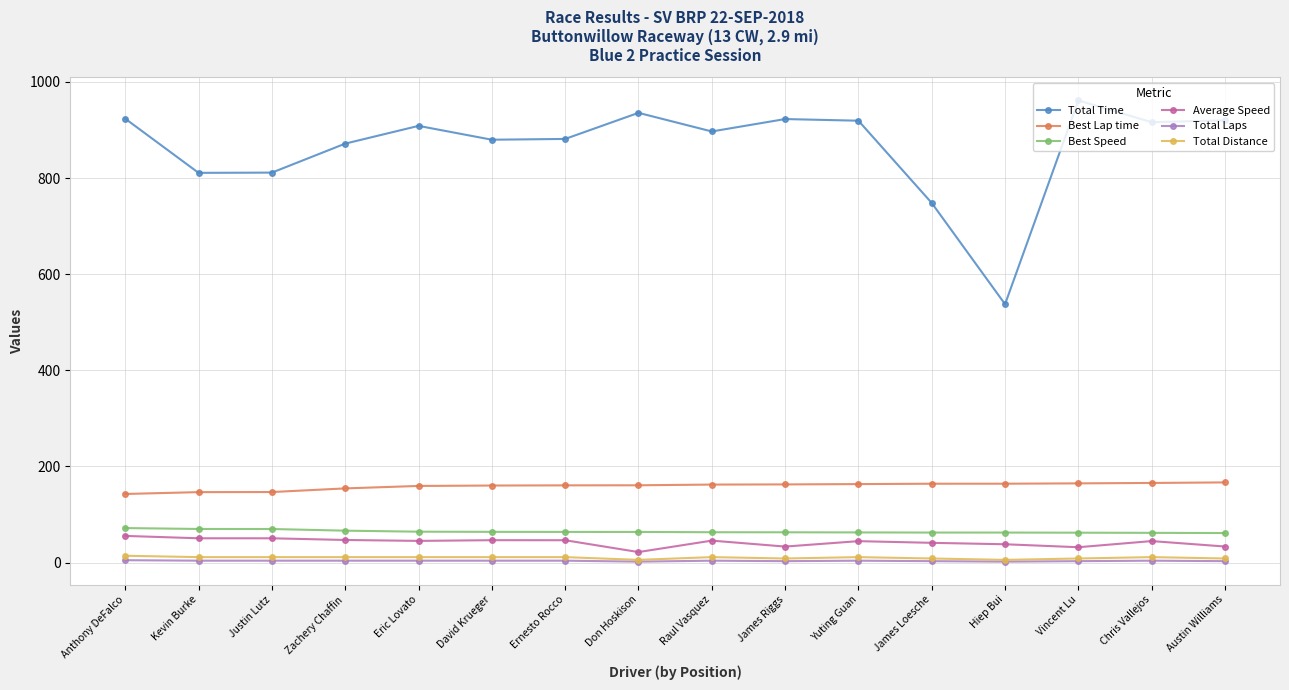

Is the value of Total Distance at Chris Vallejos greater than the value of Best Speed at Anthony DeFalco?

No